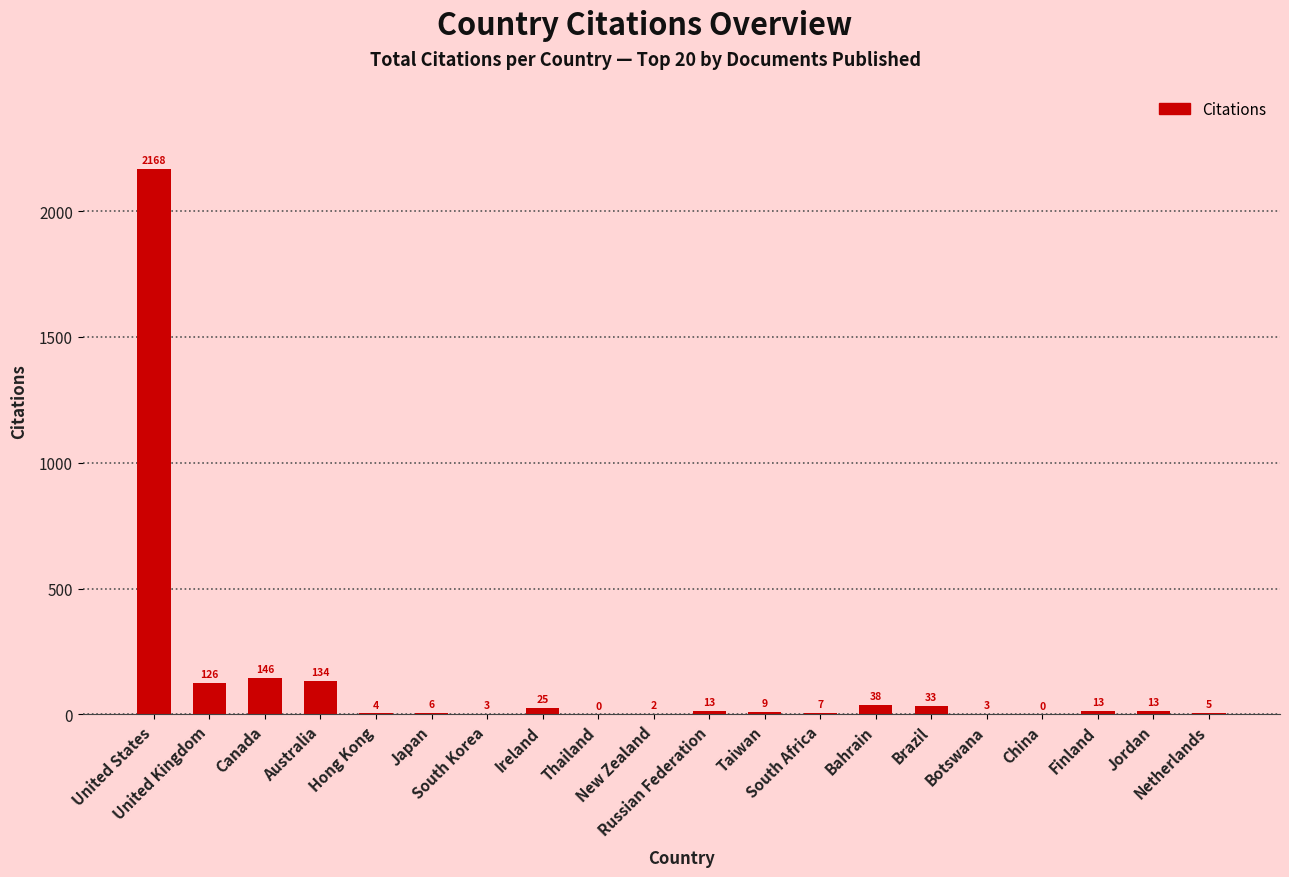

What is the change in value from United States to Russian Federation?

-2155